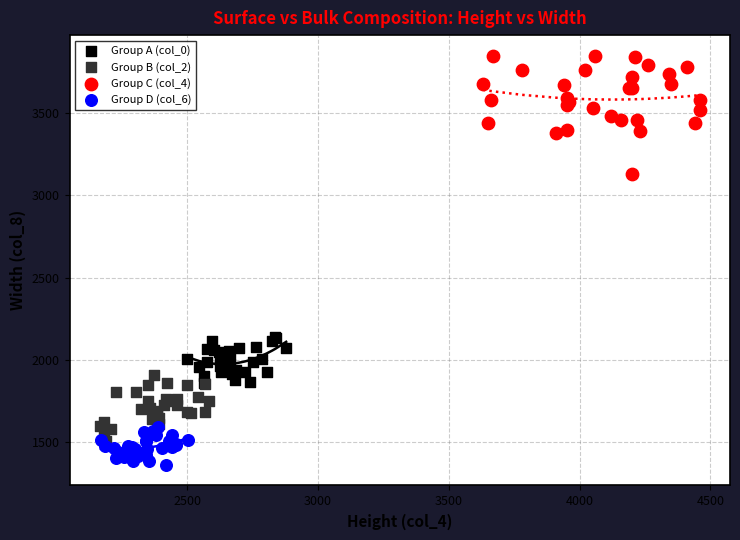

Which series contains the lowest Y value?

Group D (col_6)